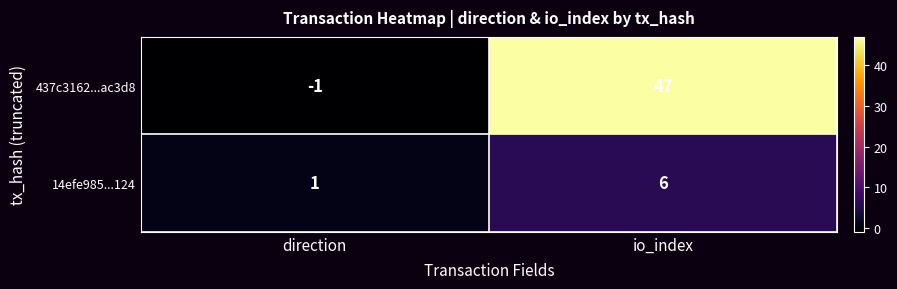

Which series has the widest spread of values?

437c3162...ac3d8